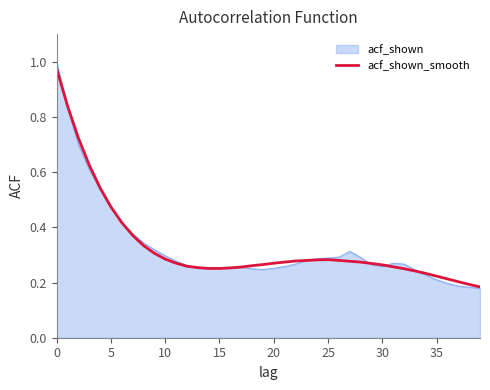

Which series has the largest range (max minus min)?

acf_shown